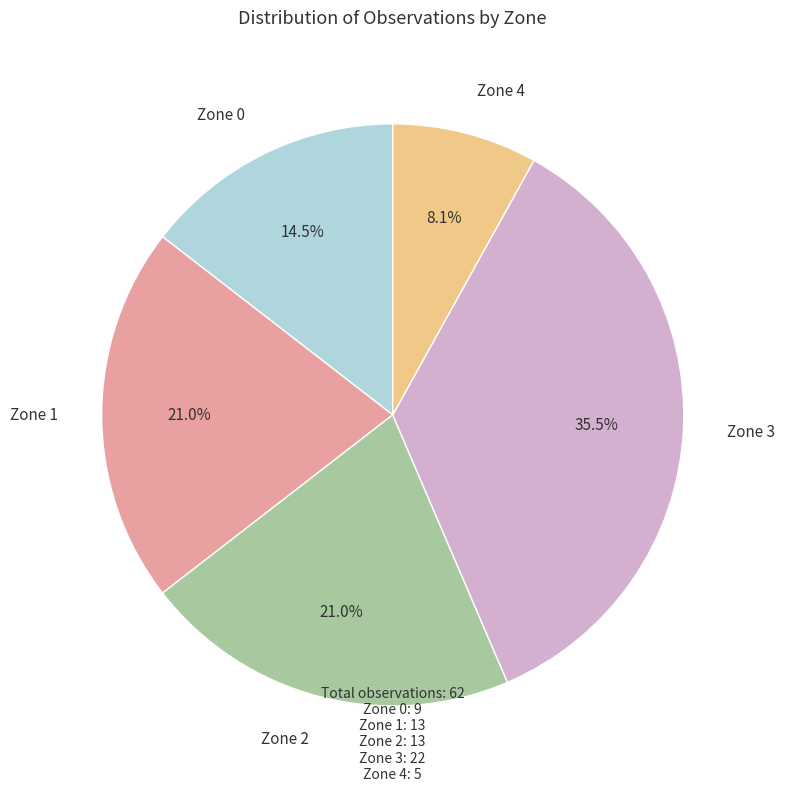

What percentage do Zone 0 and Zone 1 together represent?

35.5%